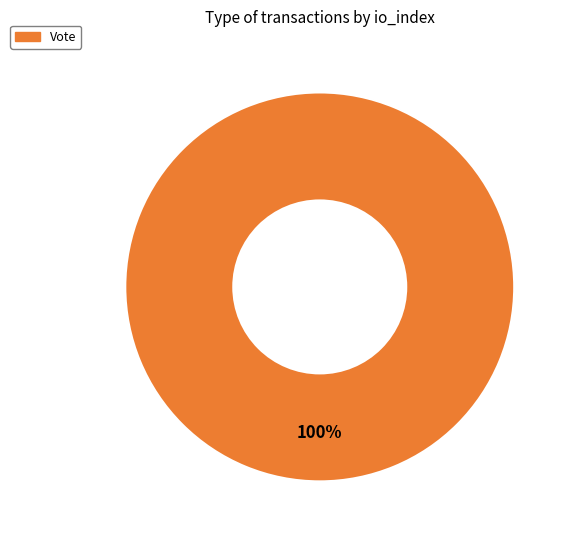

How many segments does this pie chart have?

1